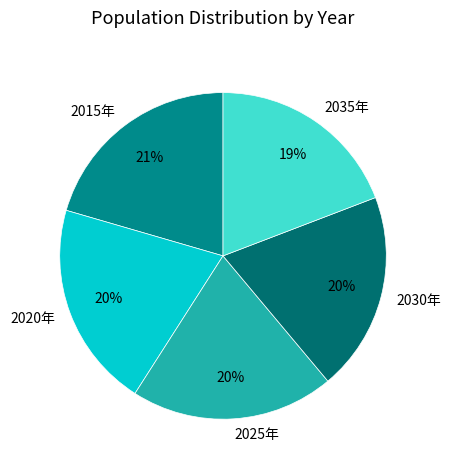

What is the ratio of the value at 2025年 to the value at 2030年?

1.0